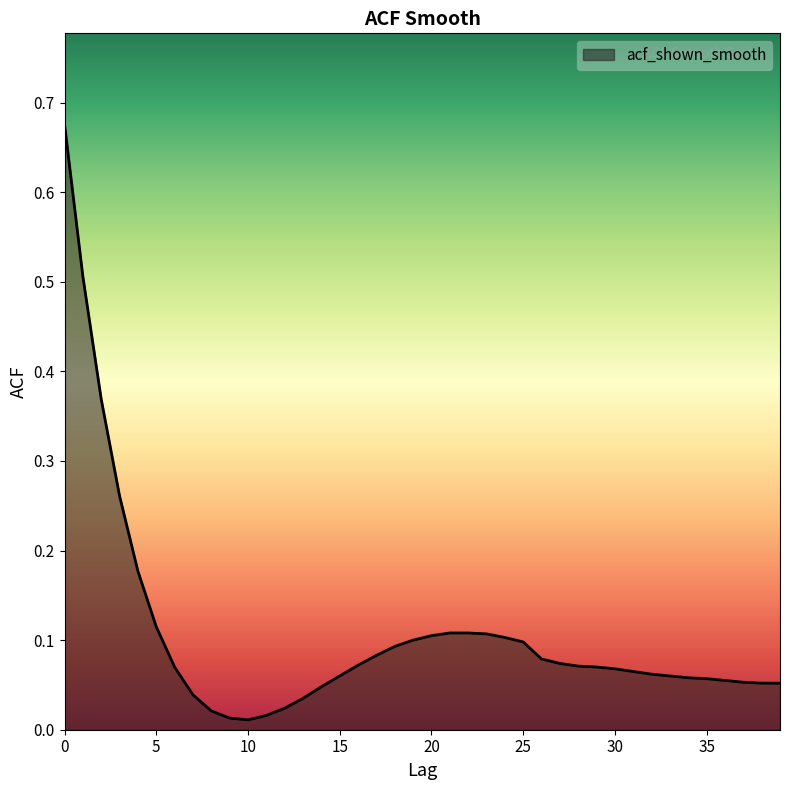

What is the sum of all values?

4.3